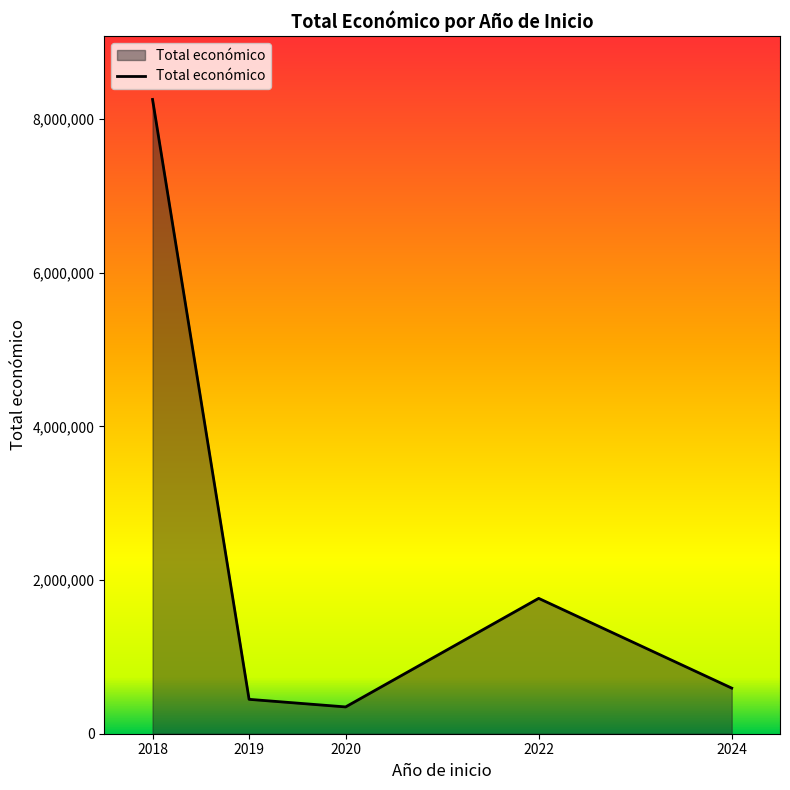

What is the sum of the values at 2024 and 2018?

8850886